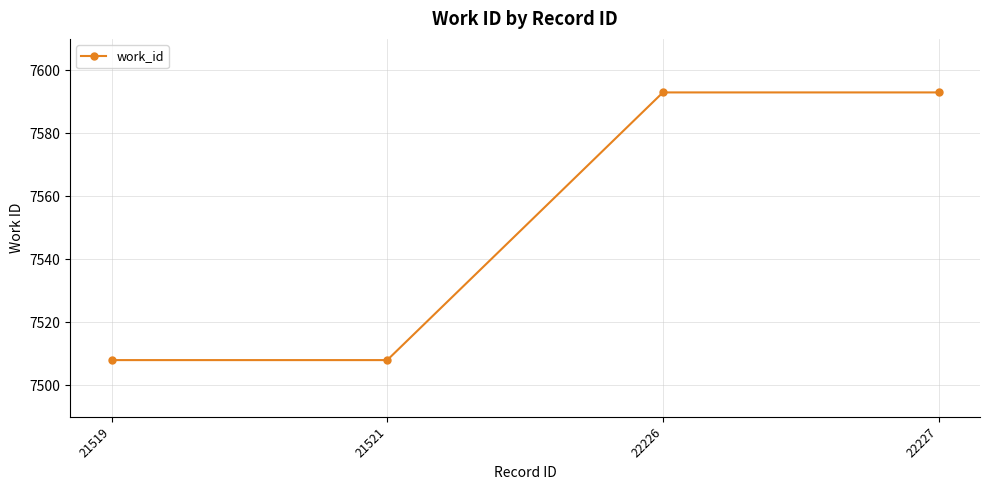

True or false: the data has more than 1 interior local peaks.

False